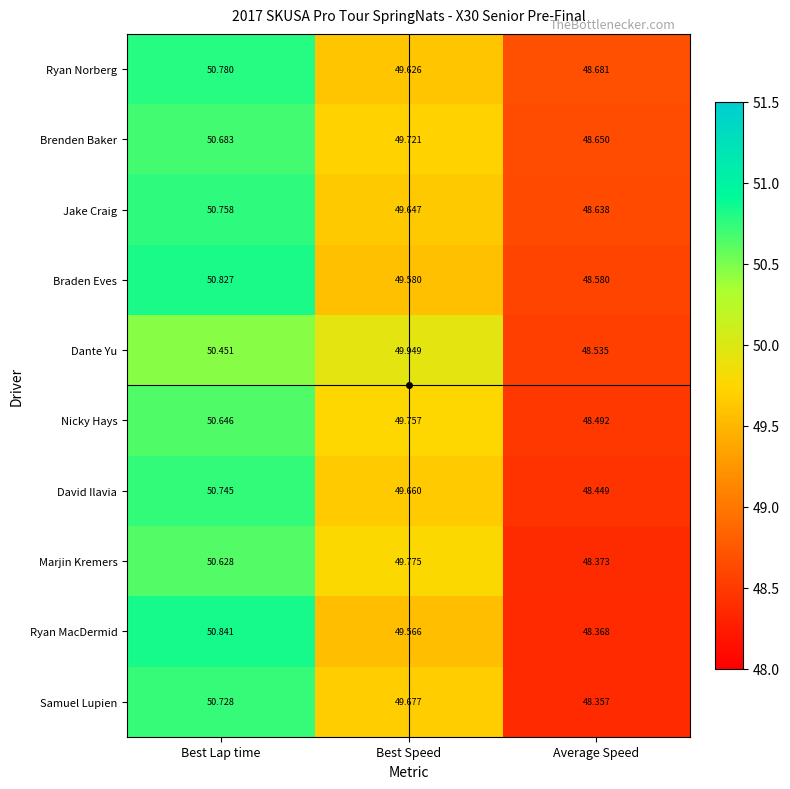

Where does the Marjin Kremers series first go above 49?

Best Lap time